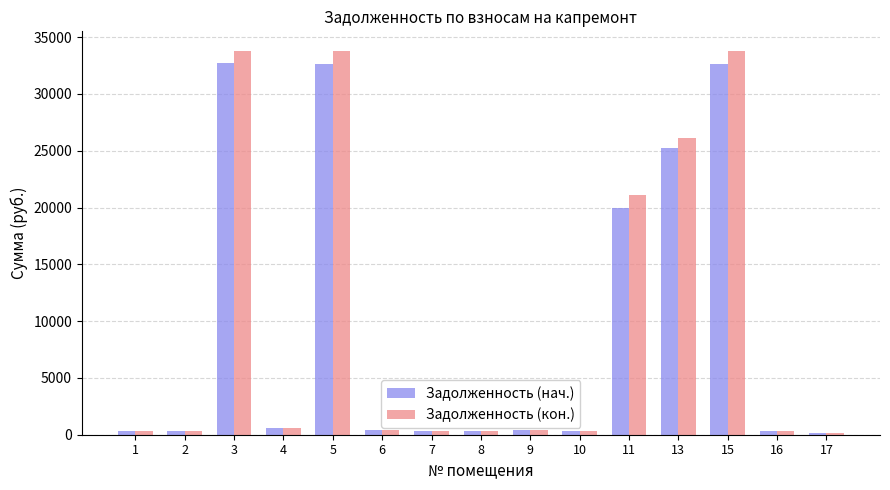

What are all the series names shown in the legend?

Задолженность (нач.), Задолженность (кон.)